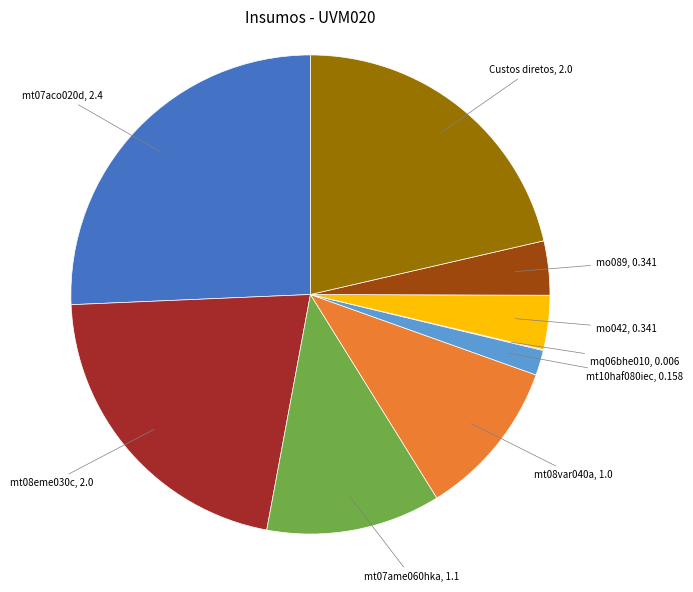

The mt08var040a slice represents 19% of the pie. True or false?

False